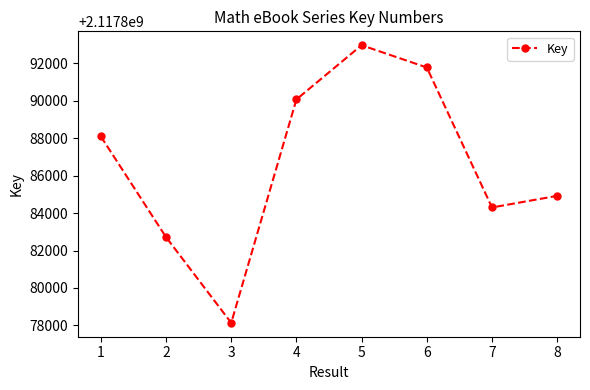

What is the sum of all values?

16943092954